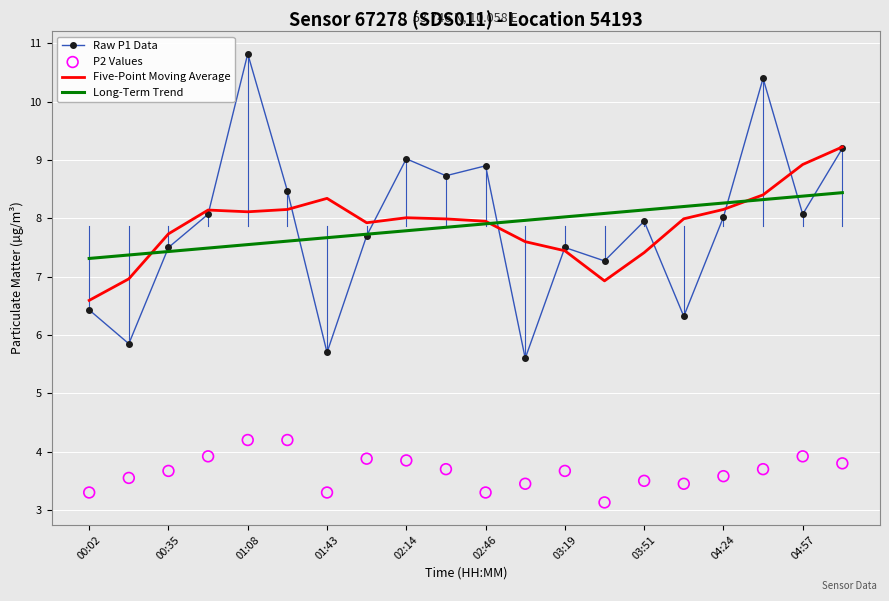

Which series has the largest total across all categories?

Five-Point Moving Average